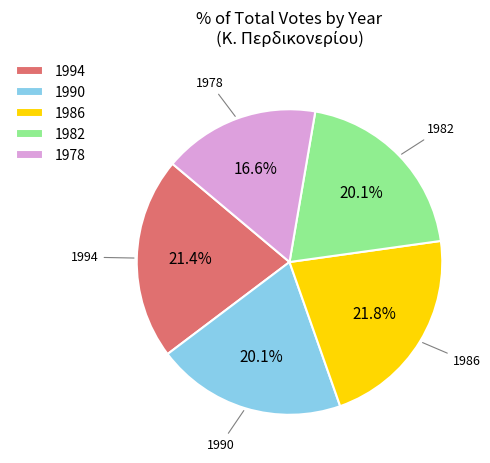

How many segments does this pie chart have?

5